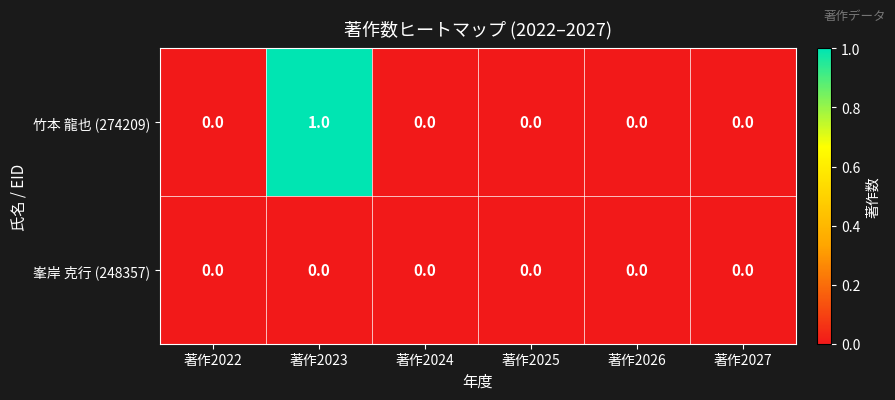

Which series has the largest total across all categories?

竹本 龍也 (274209)